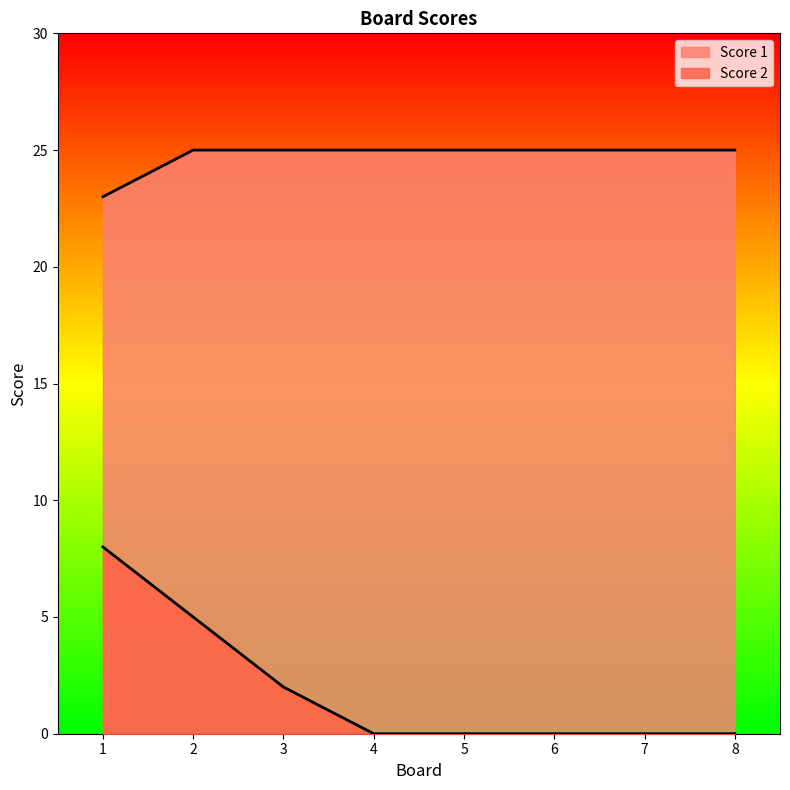

True or false: Score 1 and Score 2 intersect in this chart.

False